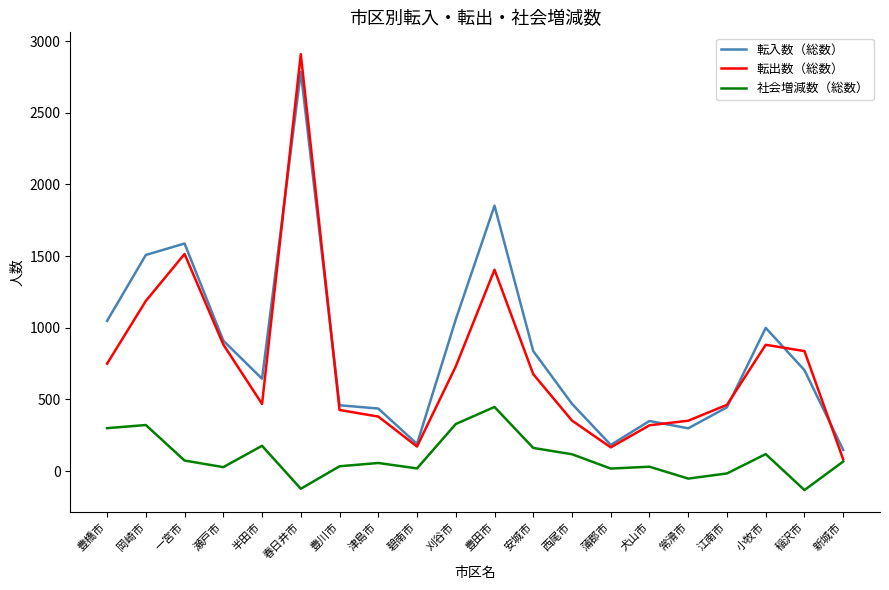

True or false: 転入数（総数） and 社会増減数（総数） cross at least once.

False